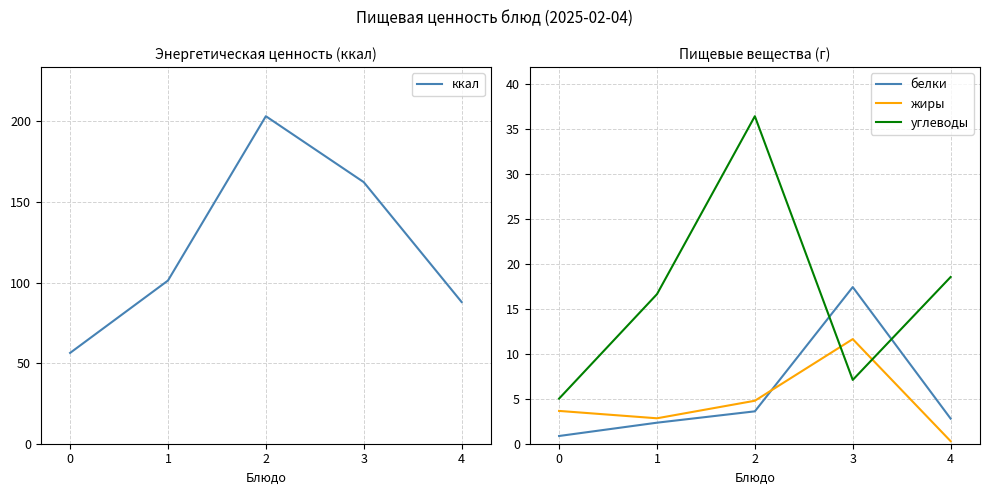

Where is углеводы nearest to the value 20?

4